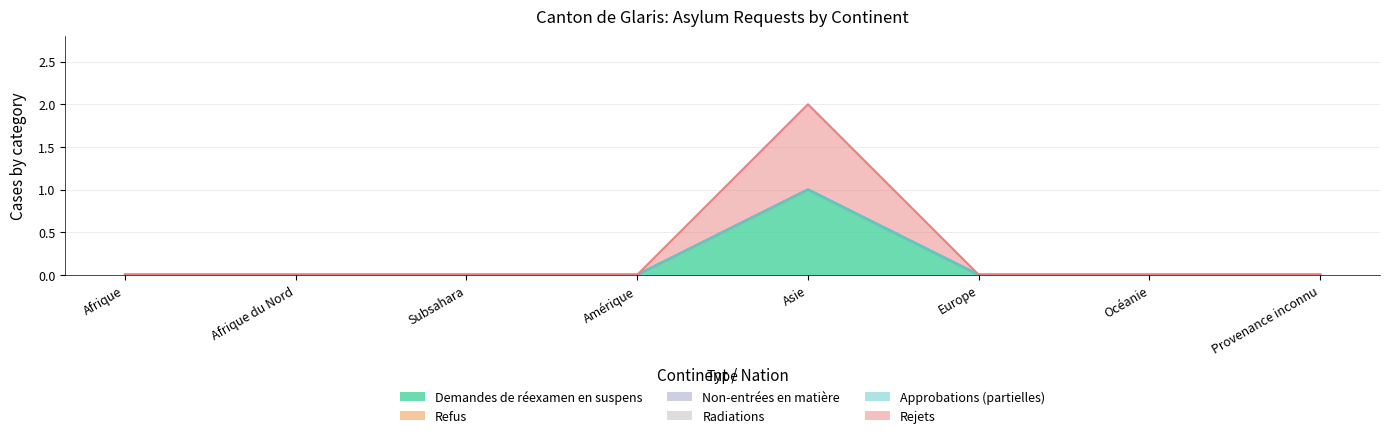

At Europe, list the series in order from largest to smallest.

Demandes de réexamen en suspens, Refus, Non-entrées en matière, Radiations, Approbations (partielles), Rejets